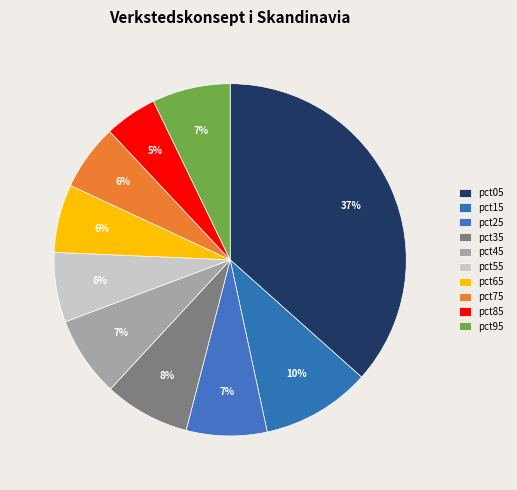

What percentage is the pct15 slice, to the nearest percent?

10%